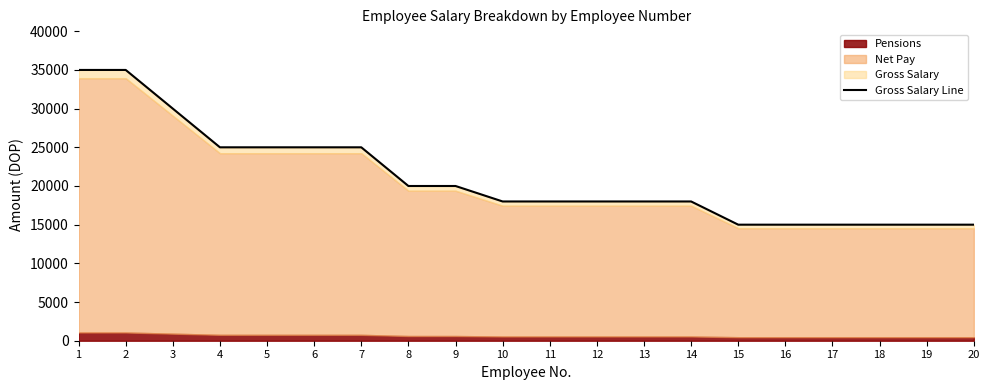

How many lines are shown in the chart?

1